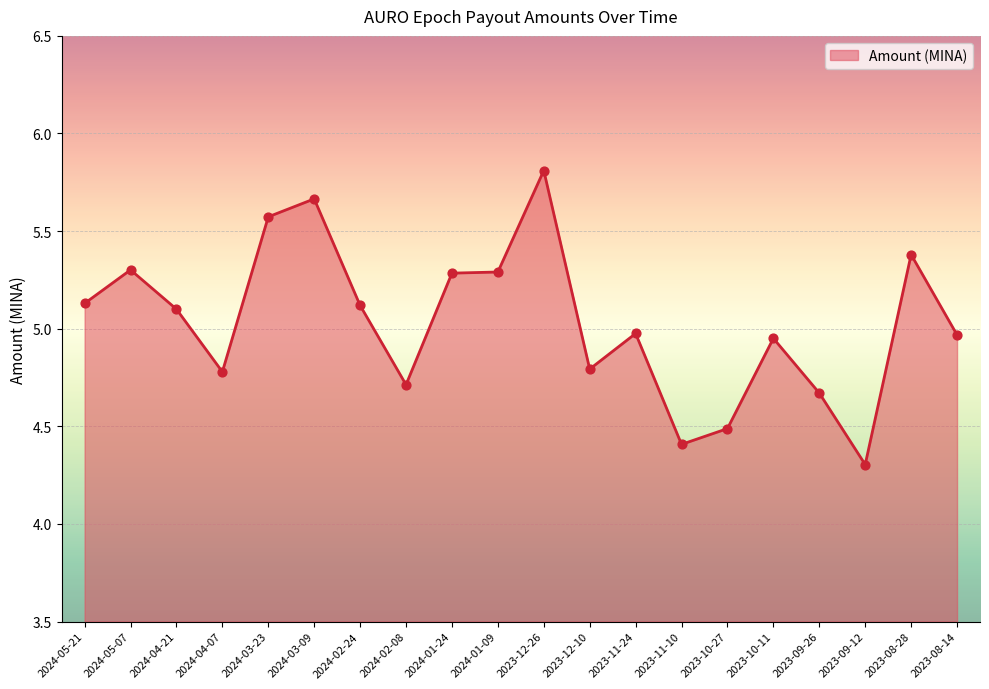

What is the ratio of the value at 2023-09-26 to the value at 2024-01-24?

0.9